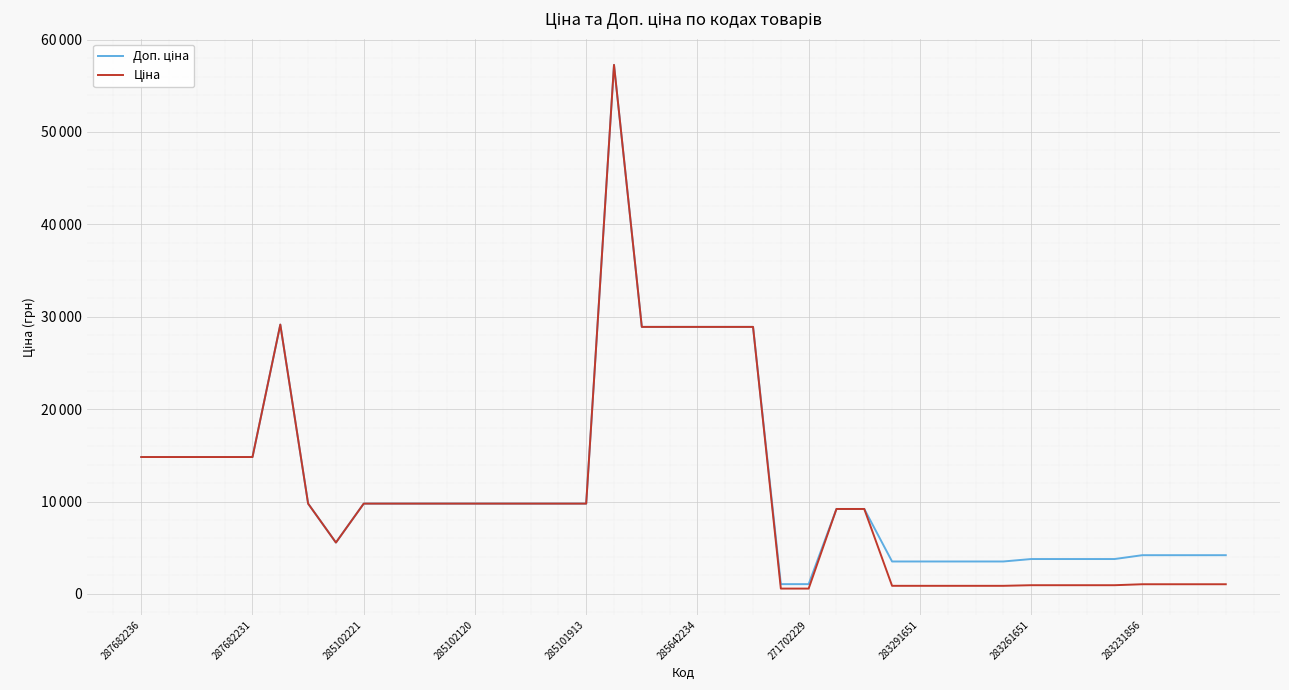

List the labels in order of Ціна value, smallest first.

23, 24, 27, 28, 29, 30, 31, 32, 33, 34, 35, 36, 37, 38, 39, 283291651, 25, 26, 271702229, 283261651, 283231856, 10, 11, 12, 13, 14, 15, 16, 287682236, 287682231, 285102221, 285102120, 285101913, 18, 19, 20, 21, 22, 285642234, 17